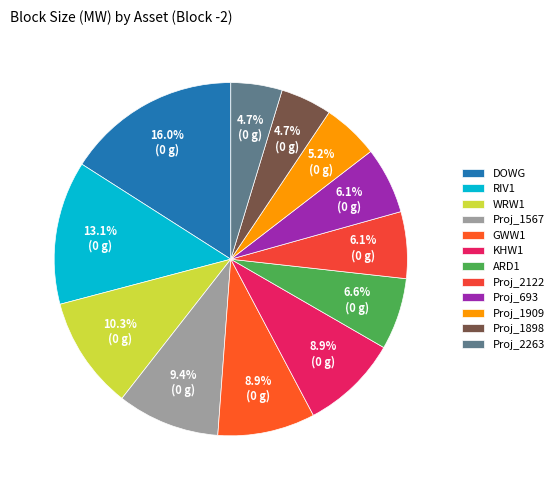

Which category has the biggest portion of the pie?

DOWG